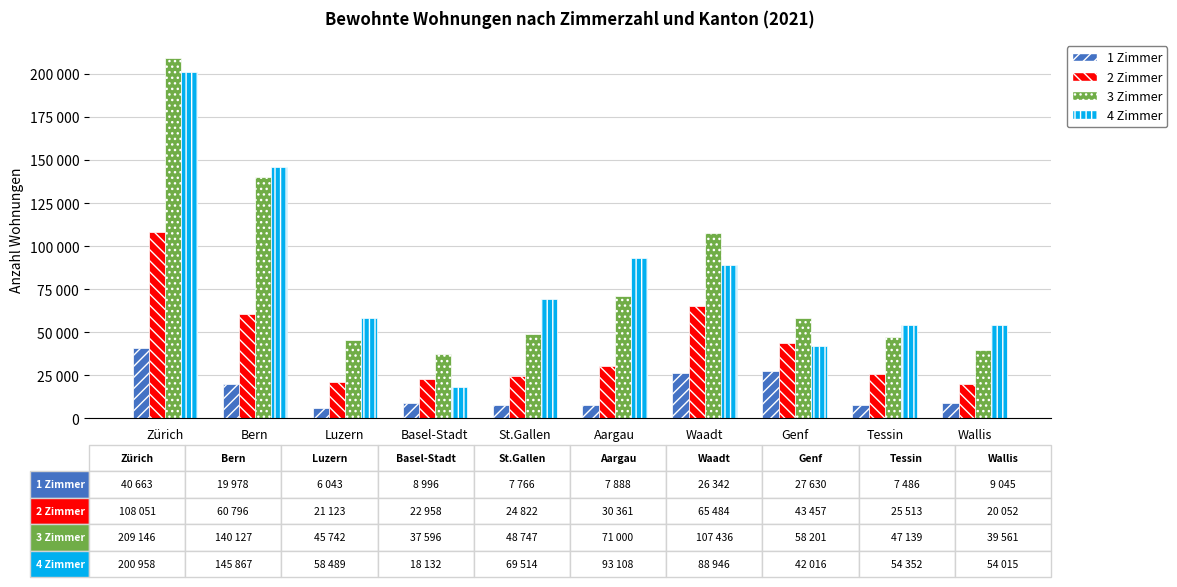

What are all the series names shown in the legend?

1 Zimmer, 2 Zimmer, 3 Zimmer, 4 Zimmer